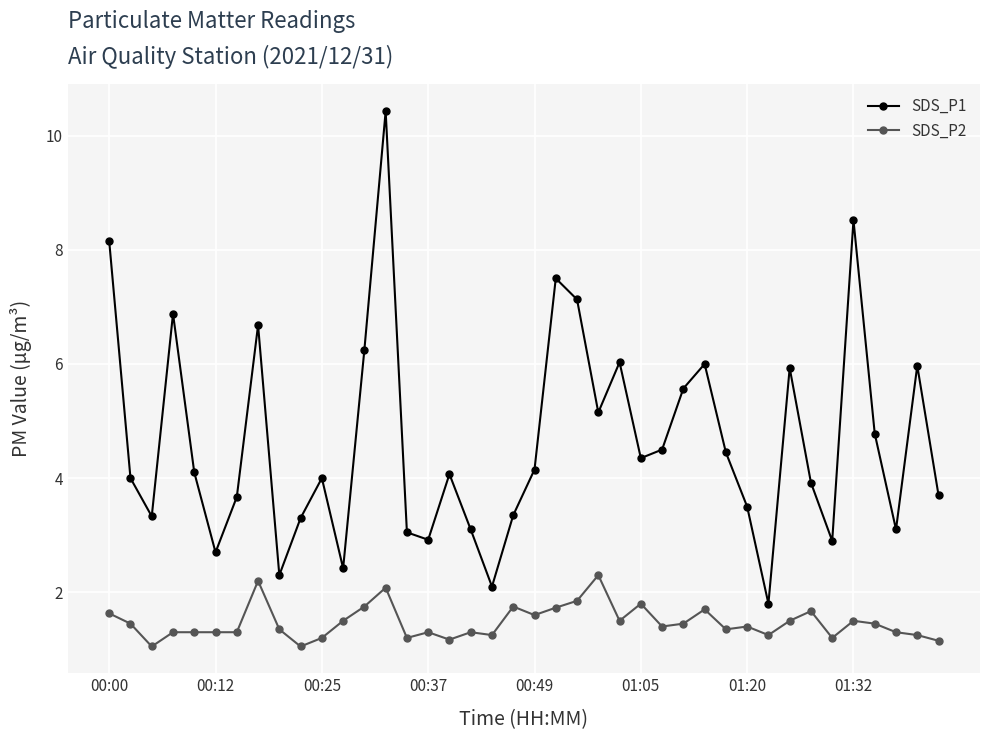

True or false: SDS_P2 and SDS_P1 intersect in this chart.

False